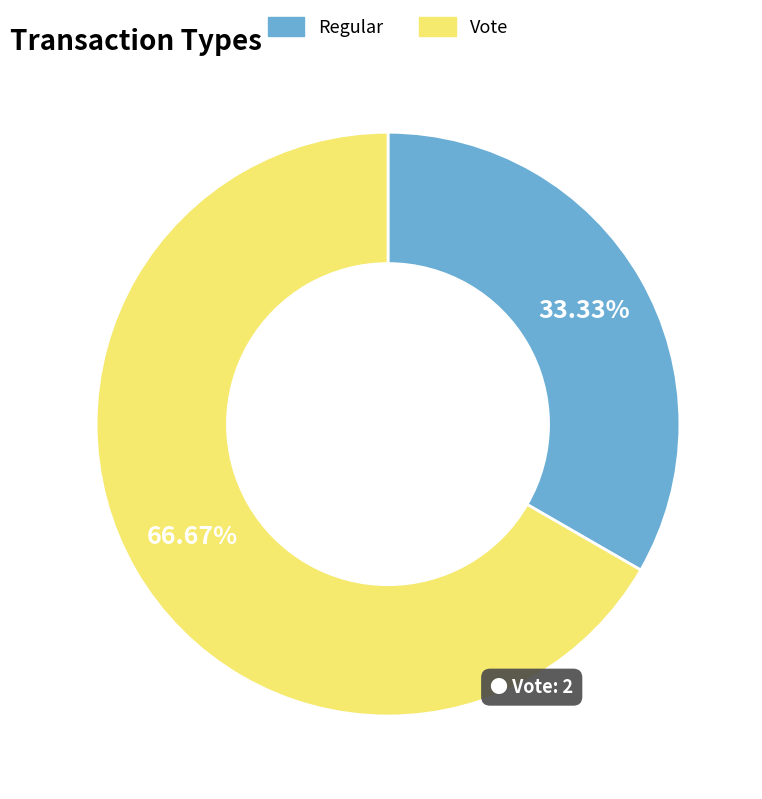

Rank the categories by value from lowest to highest.

Regular, Vote